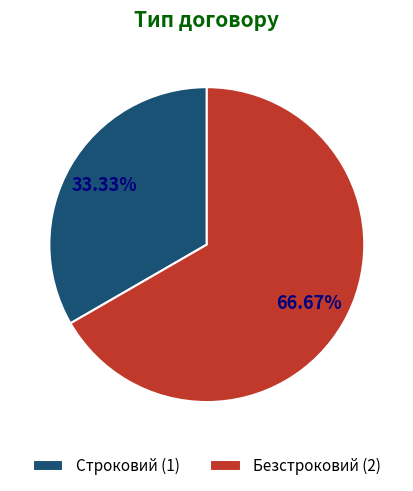

Approximately how many times larger is the value at Безстроковий (2) compared to Строковий (1)?

2.0